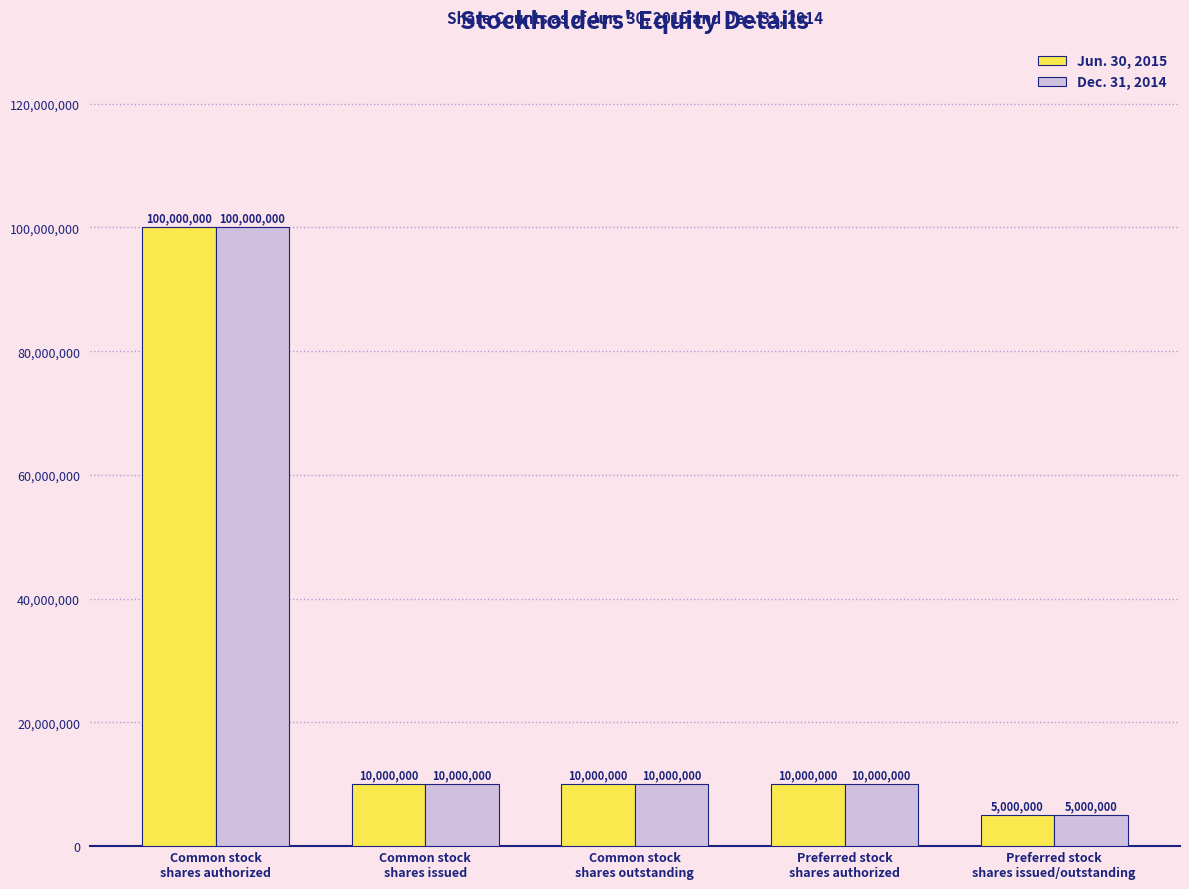

Reading left to right, list all the values displayed in this chart.

Jun. 30, 2015: Common stock
shares authorized=100000000	Common stock
shares issued=10000000	Common stock
shares outstanding=10000000	Preferred stock
shares authorized=10000000	Preferred stock
shares issued/outstanding=5000000
Dec. 31, 2014: Common stock
shares authorized=100000000	Common stock
shares issued=10000000	Common stock
shares outstanding=10000000	Preferred stock
shares authorized=10000000	Preferred stock
shares issued/outstanding=5000000